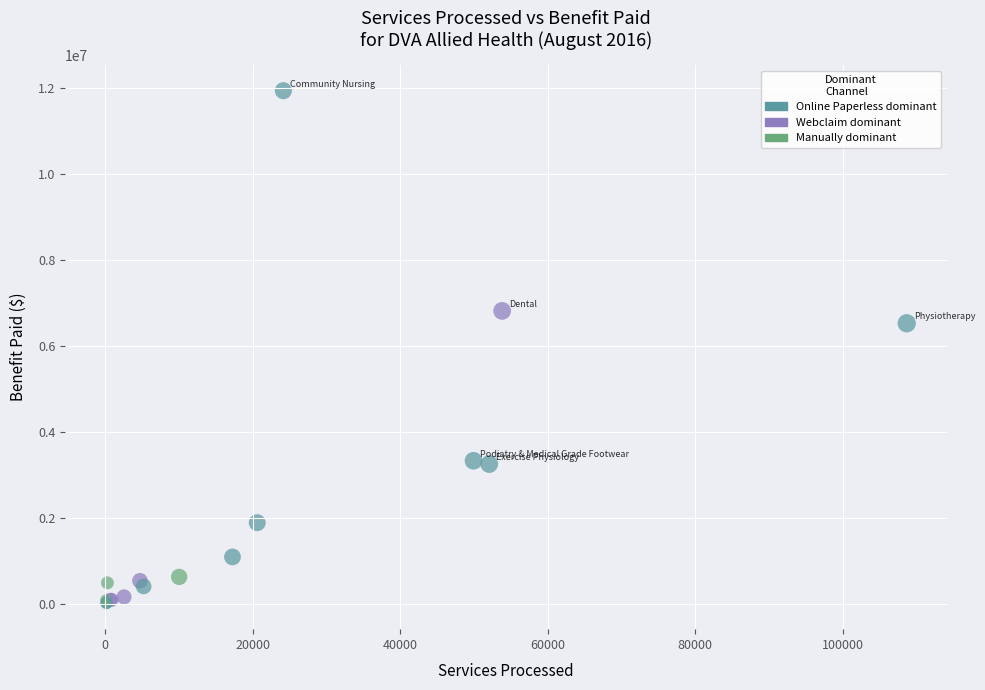

What Y value in the scatter plot is closest to 5966101?

6520697.0